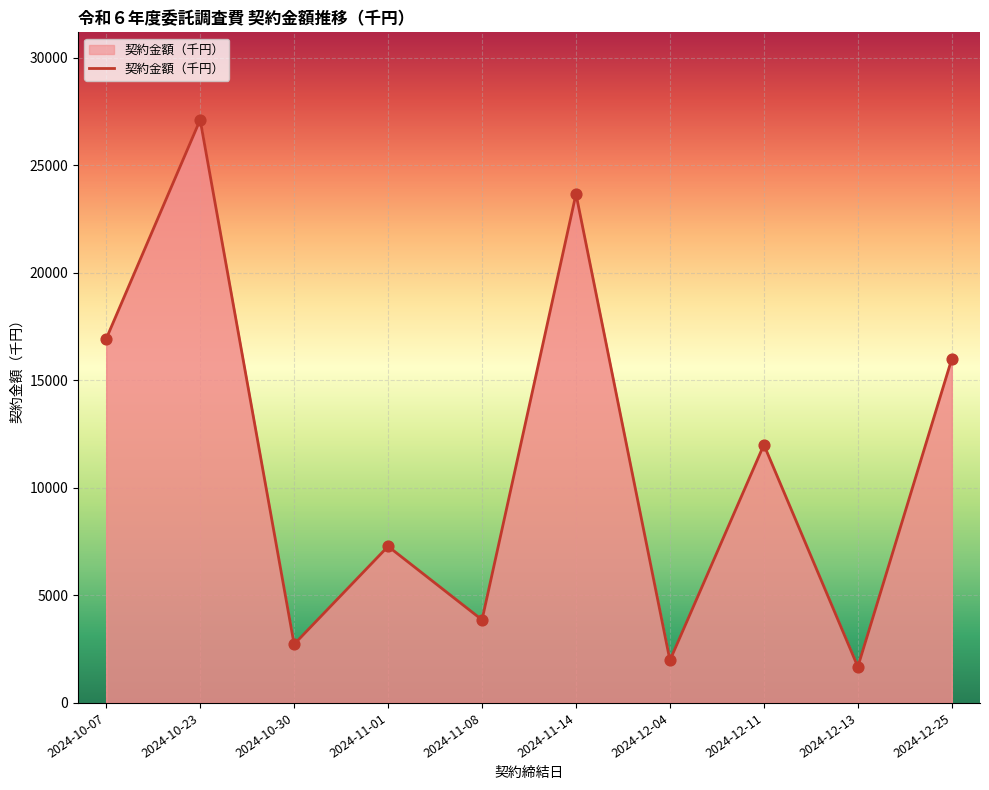

Approximately how many times larger is the value at 2024-11-14 compared to 2024-11-01?

3.3